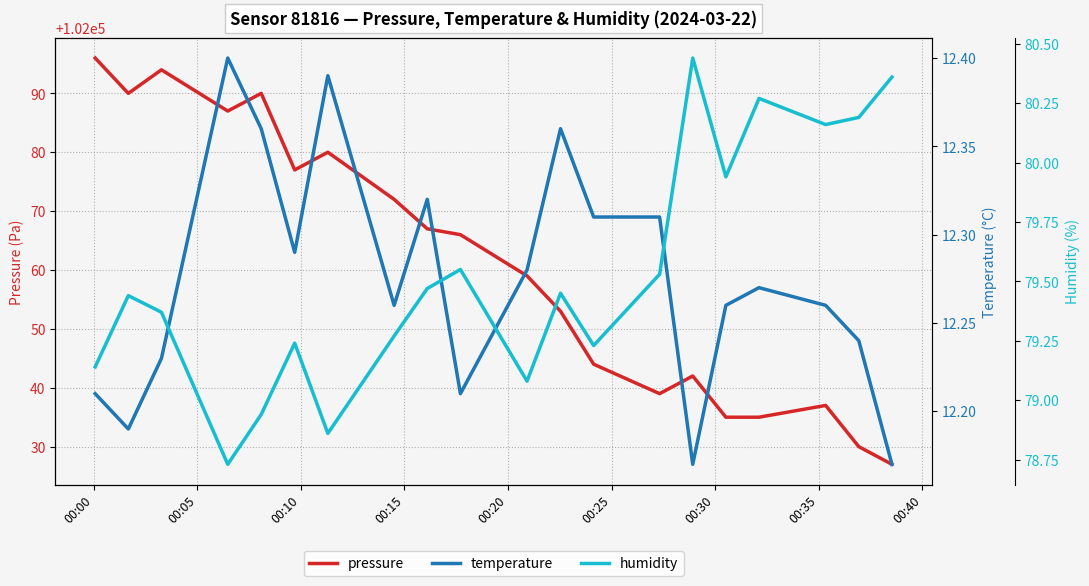

How many interior local valleys does the humidity series have?

6